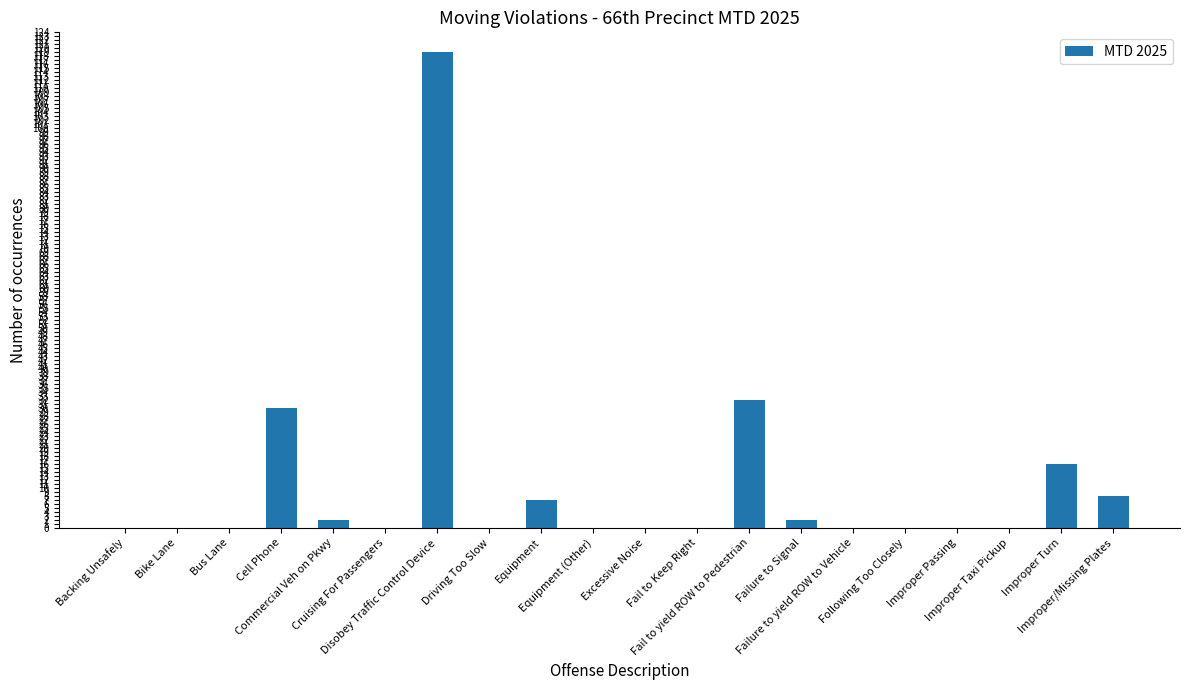

Reading right to left, what are all the values shown in this chart?

8	16	0	0	0	0	2	32	0	0	0	7	0	119	0	2	30	0	0	0